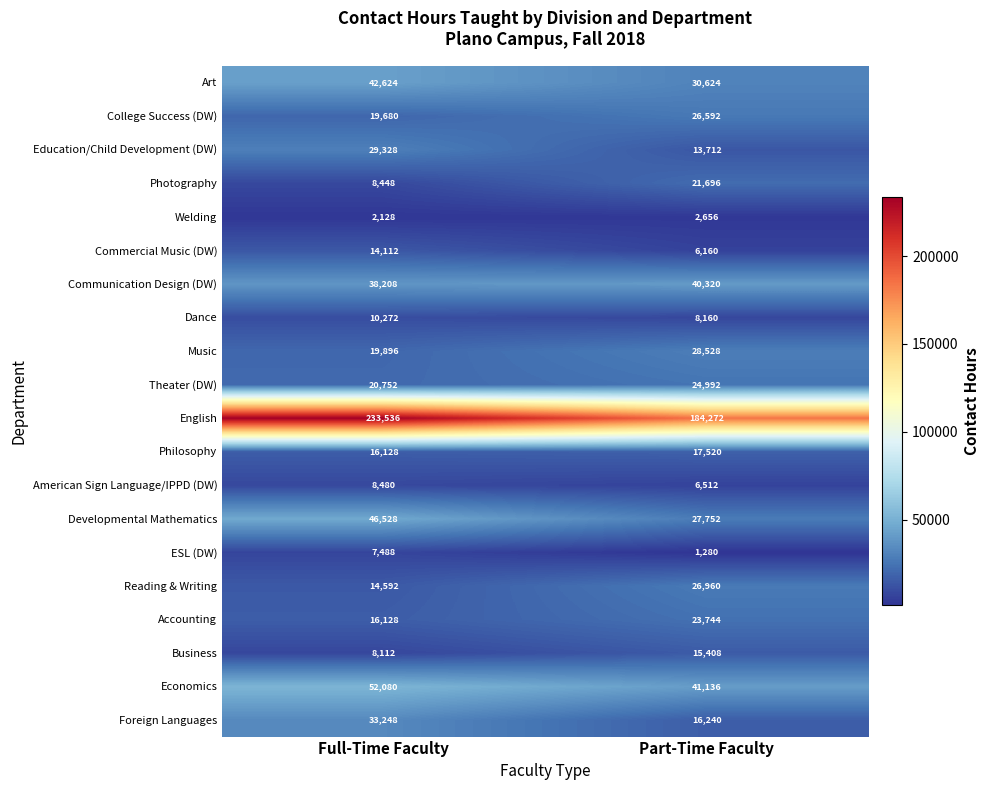

Which series changed the most between Full-Time Faculty and Part-Time Faculty?

English